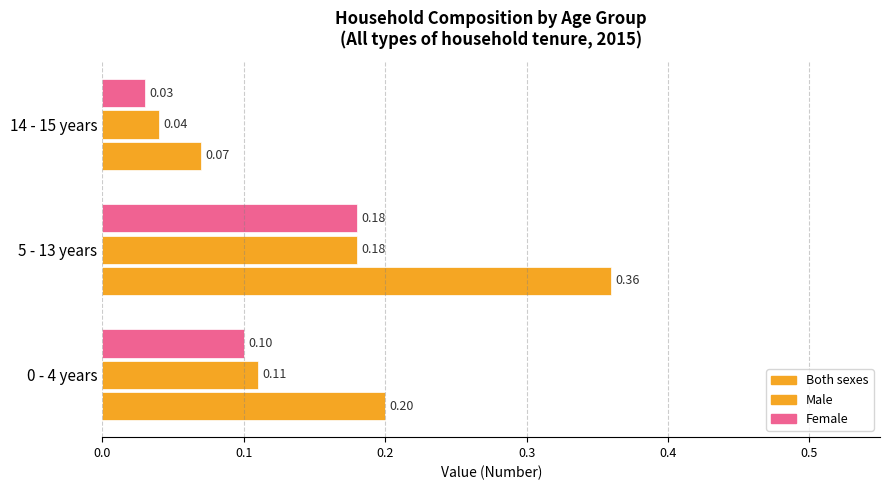

Reading left to right, transcribe all the data shown in this chart.

Both sexes: 0.2	0.4	0.1
Male: 0.1	0.2	0.0
Female: 0.1	0.2	0.0